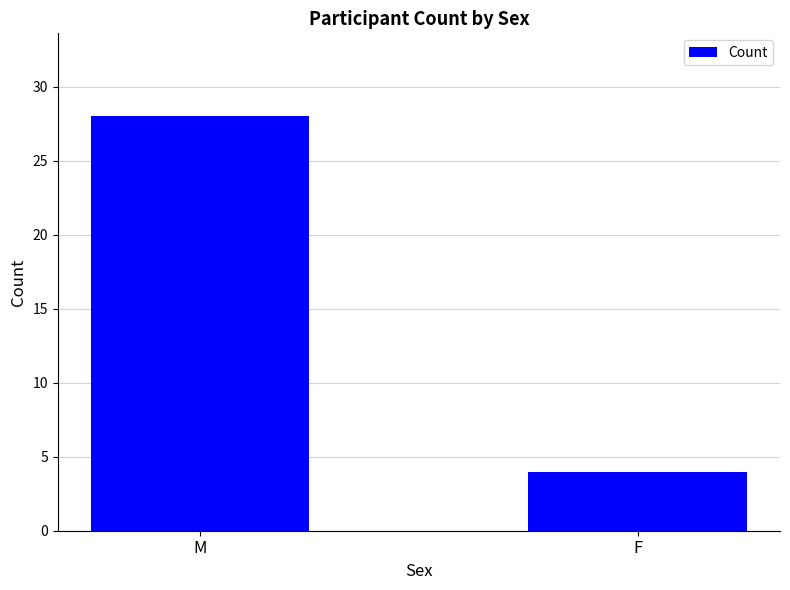

What is the change in value from M to F?

-24